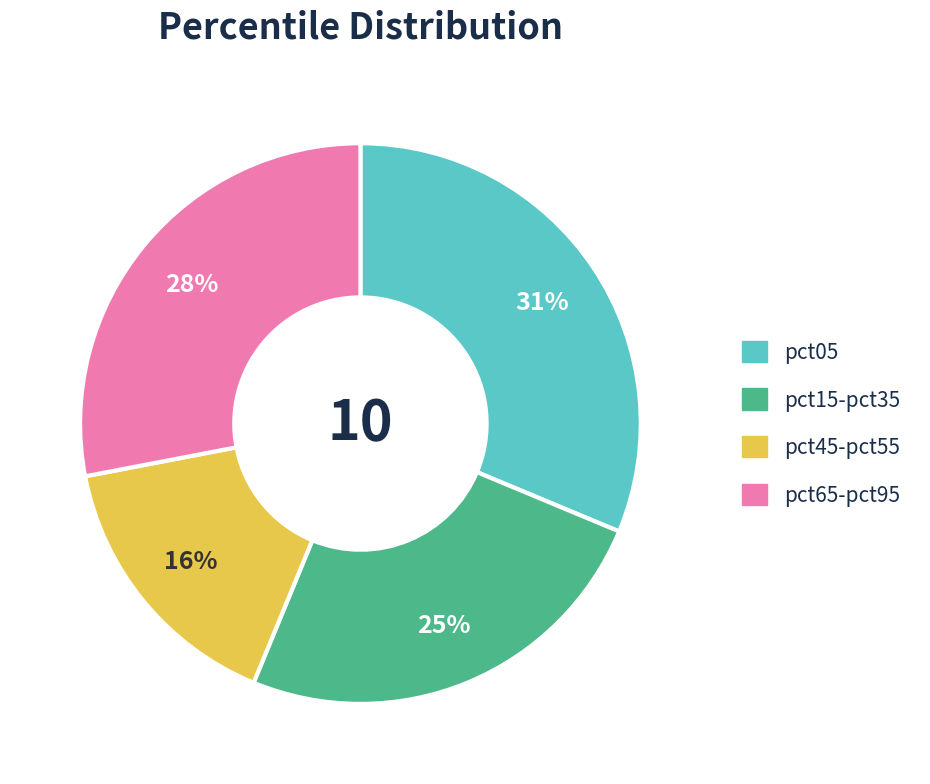

True or false: pct15-pct35 accounts for 19% of the total.

False